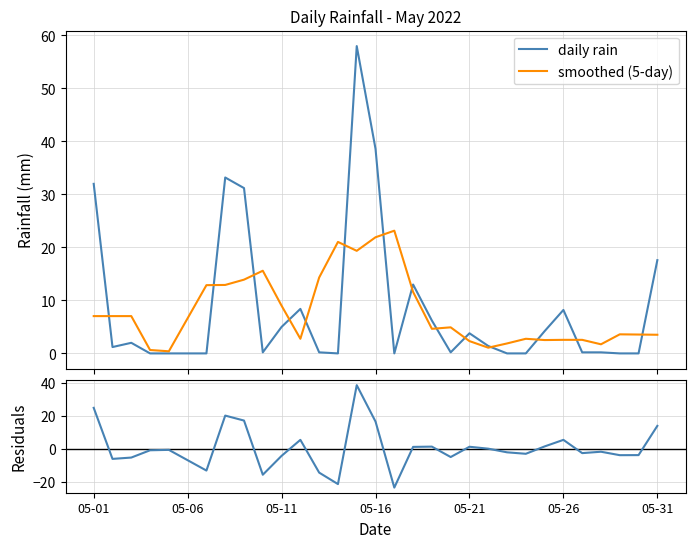

What is the maximum value for daily rain?

58.0